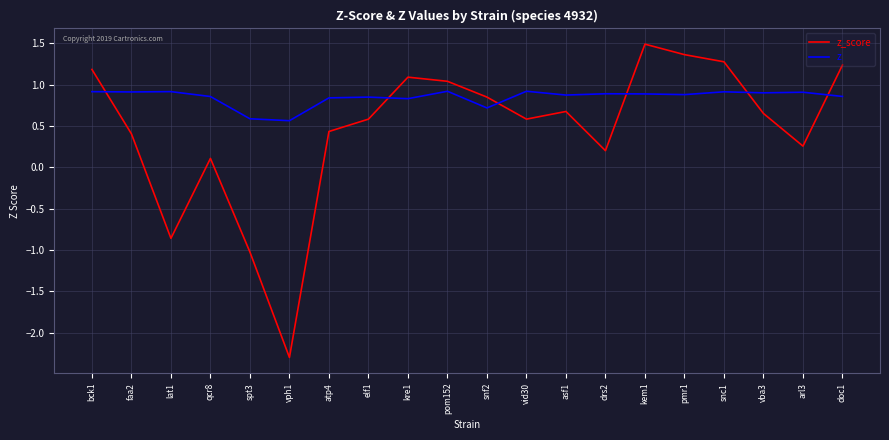

What is the sum of the z_score values at doc1 and vba3?

1.9